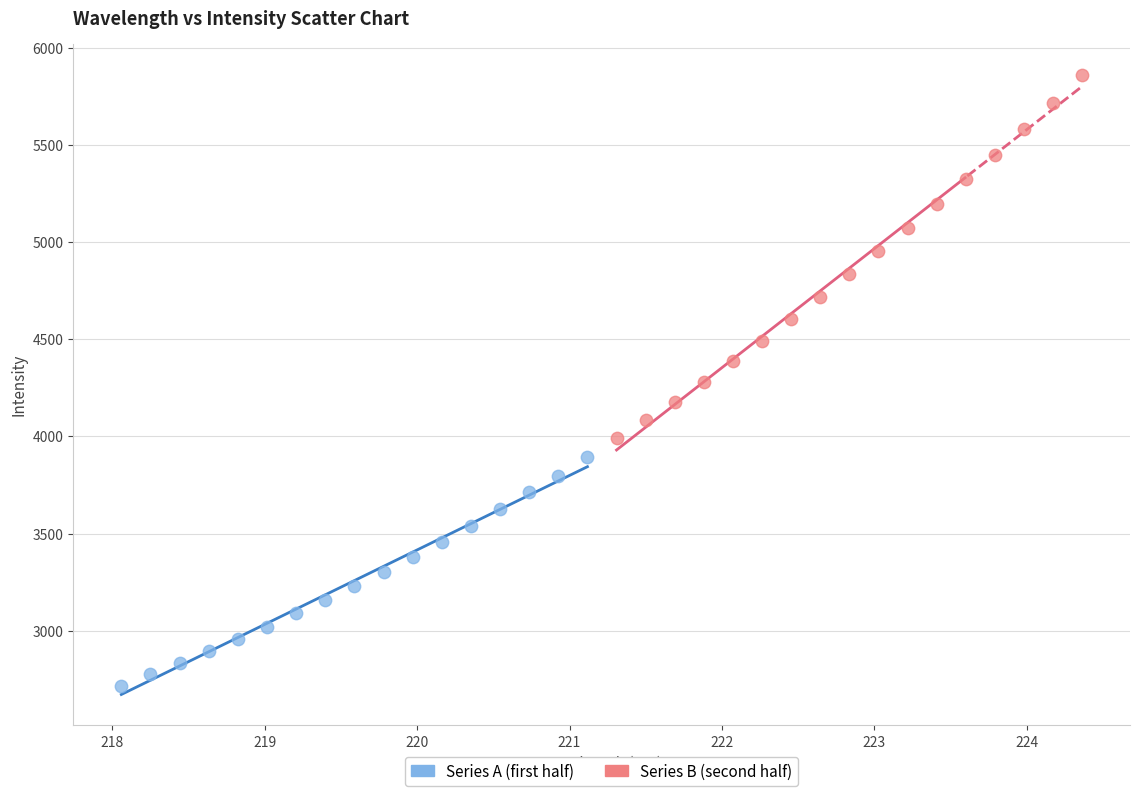

Which series reaches the minimum Y coordinate?

Series A (first half)